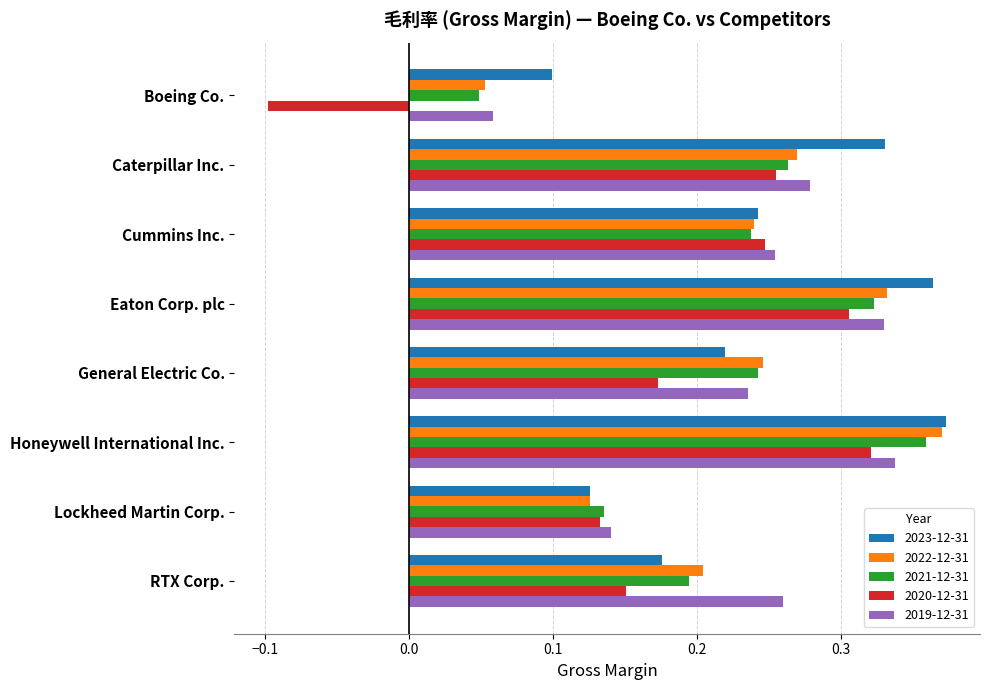

What is the sum of all 2021-12-31 values?

1.8